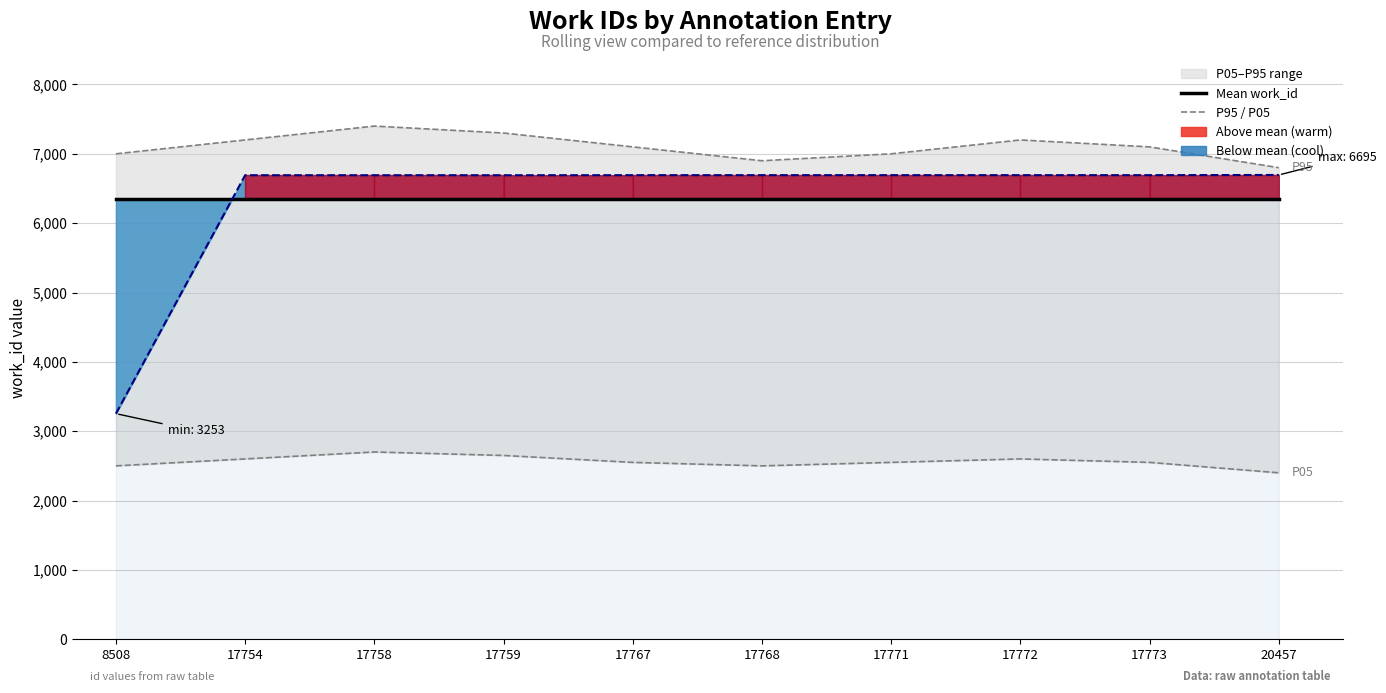

Which has a higher value, 17771 or 8508?

17771